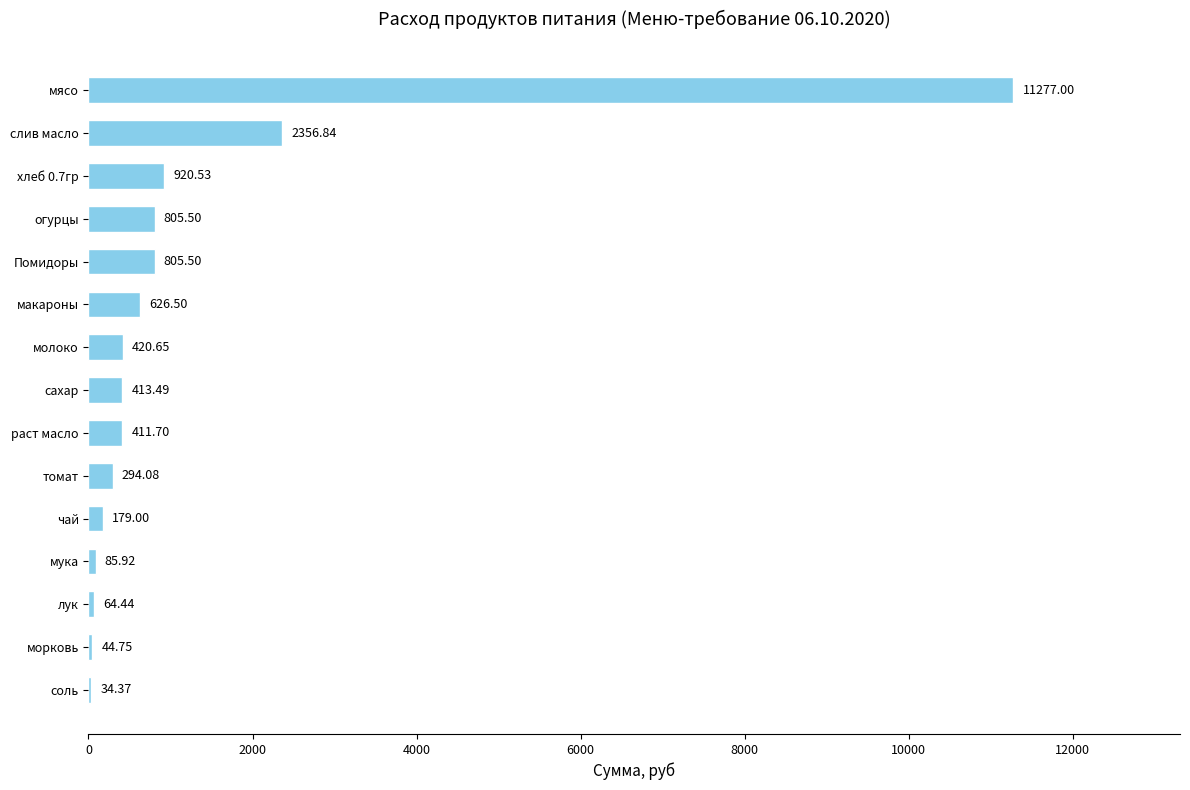

At which label is the value closest to 5655?

слив масло